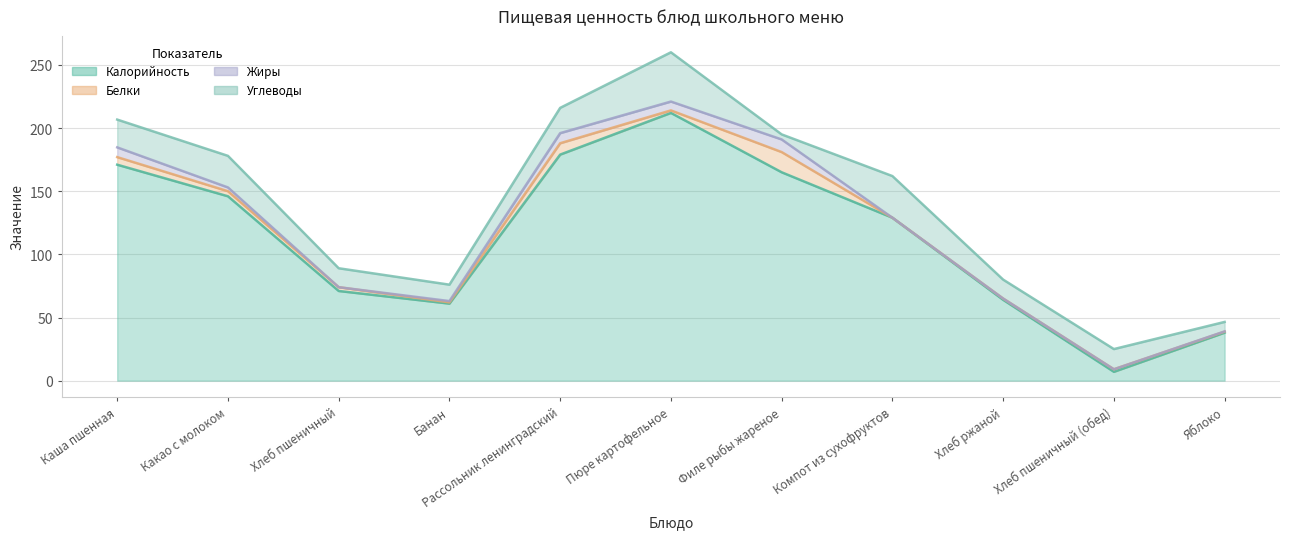

Where is Углеводы nearest to the value 21?

Каша пшенная